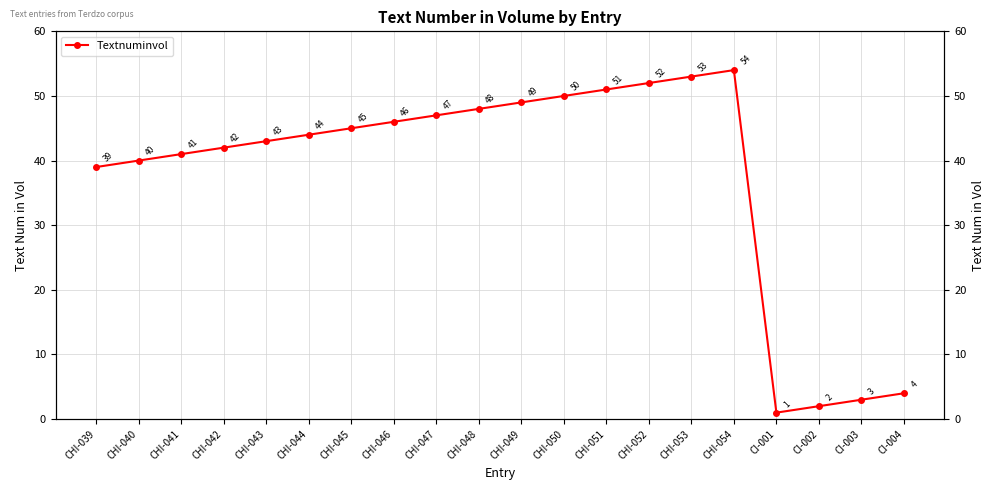

Where does the data first go above 45?

CHI-046